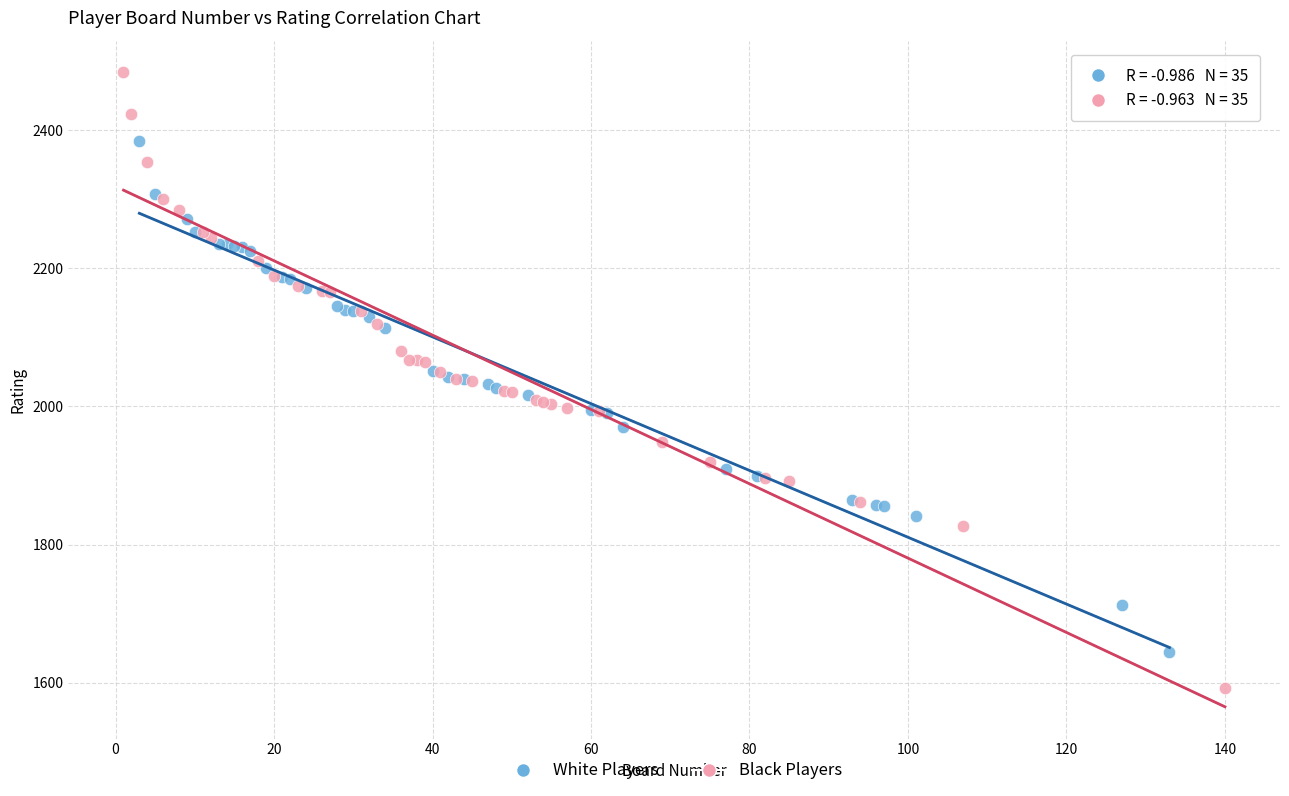

Which series reaches the maximum Y coordinate?

Black Players